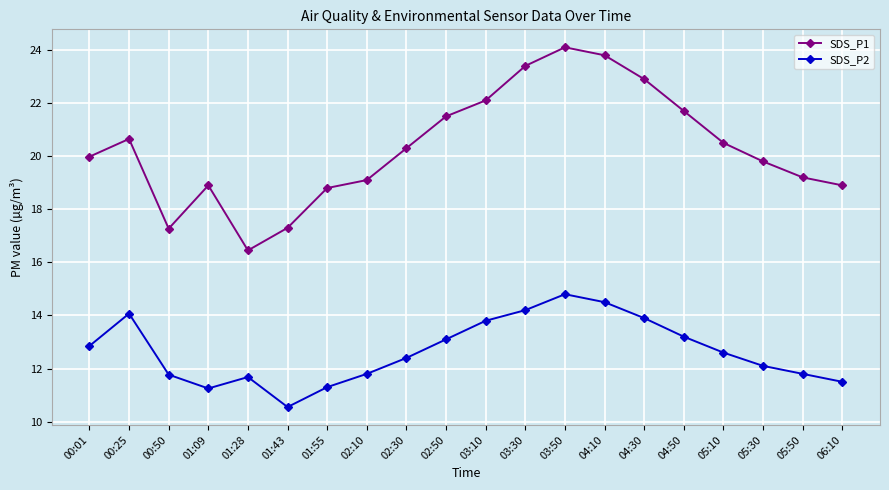

Which series has the widest spread of values?

SDS_P1